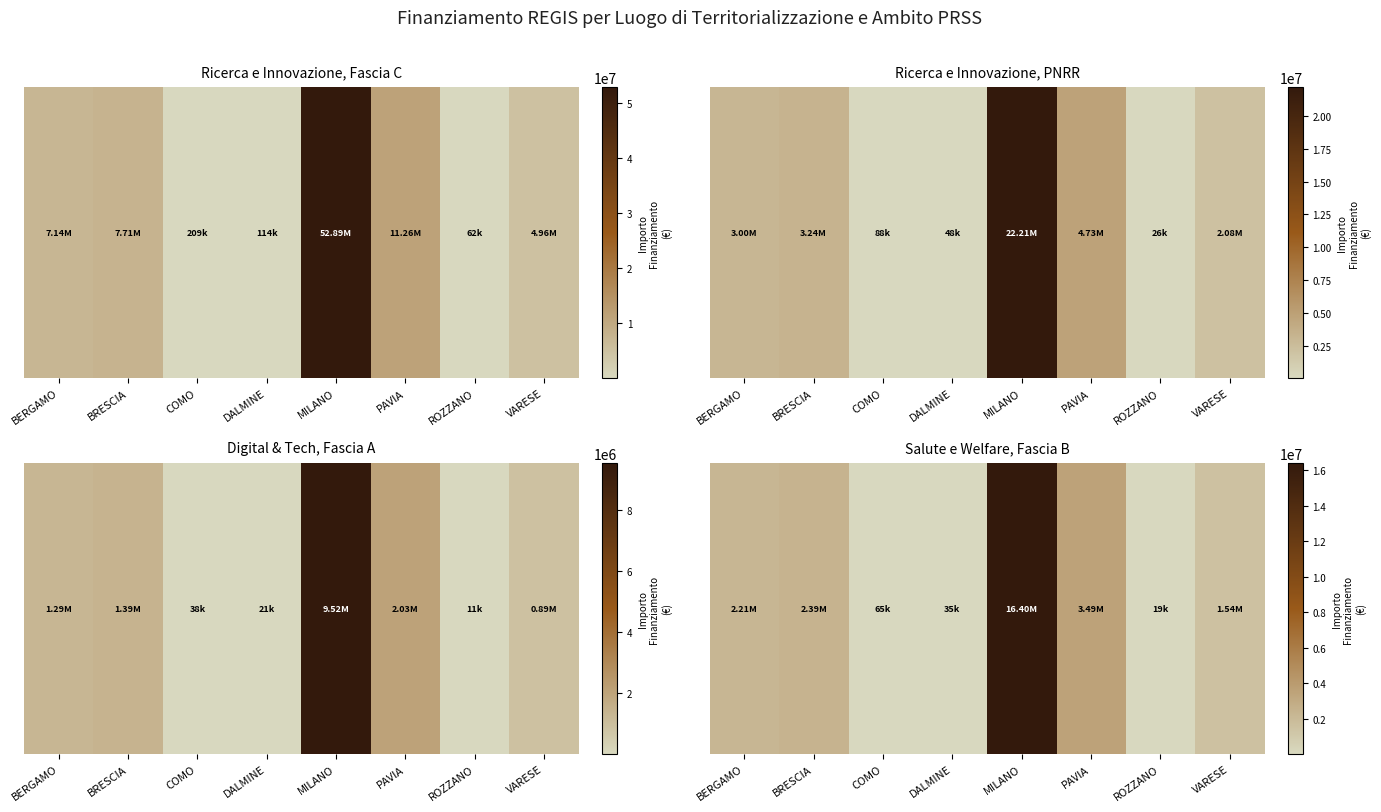

Count the number of values greater than 2214149.

4